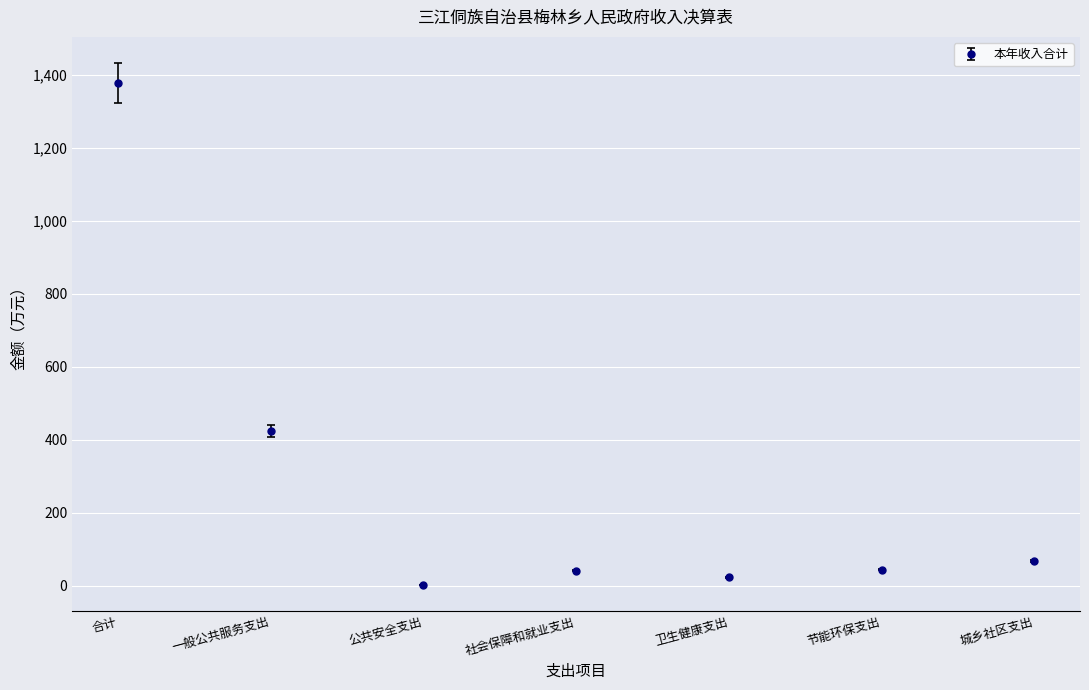

What value does the data have at 公共安全支出?

2.1